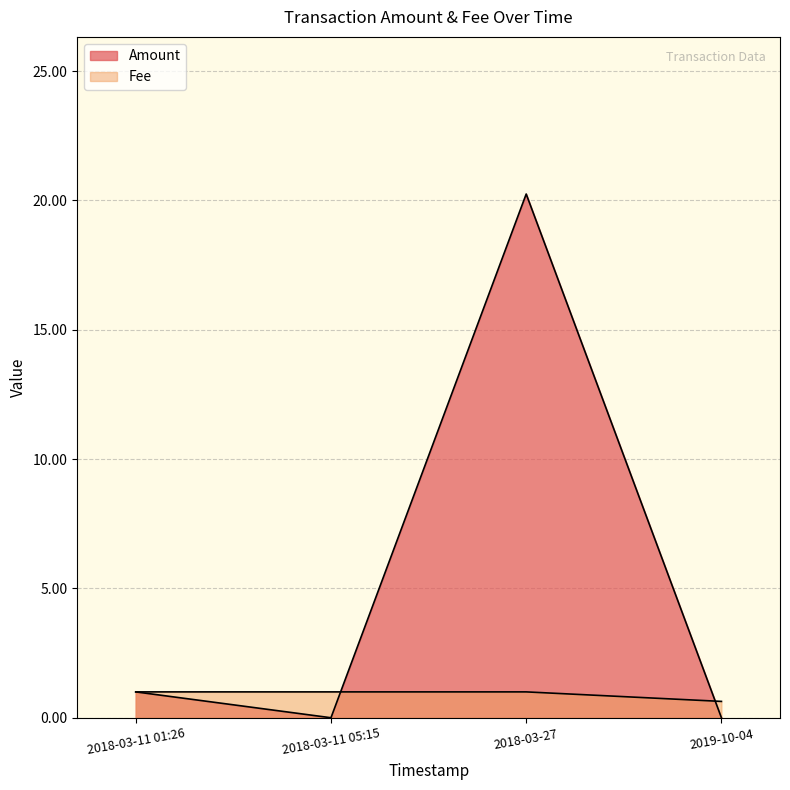

At 2018-03-11 05:15, list the series in order from largest to smallest.

Fee, Amount